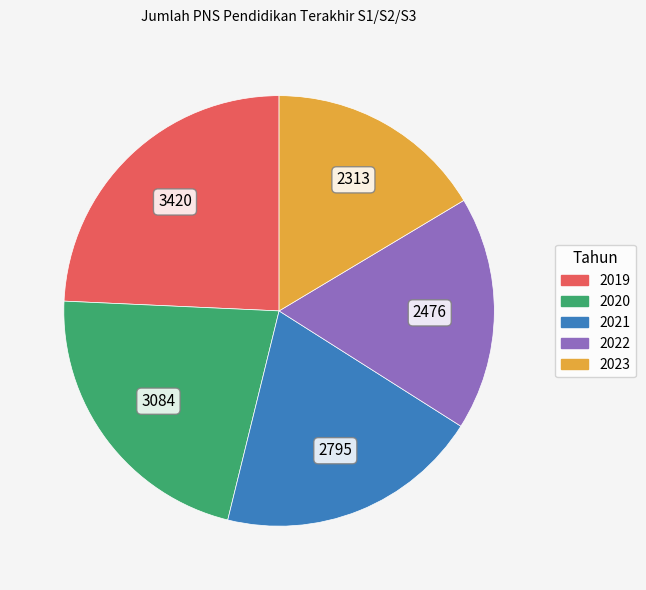

Rank the categories by value from lowest to highest.

2023, 2022, 2021, 2020, 2019